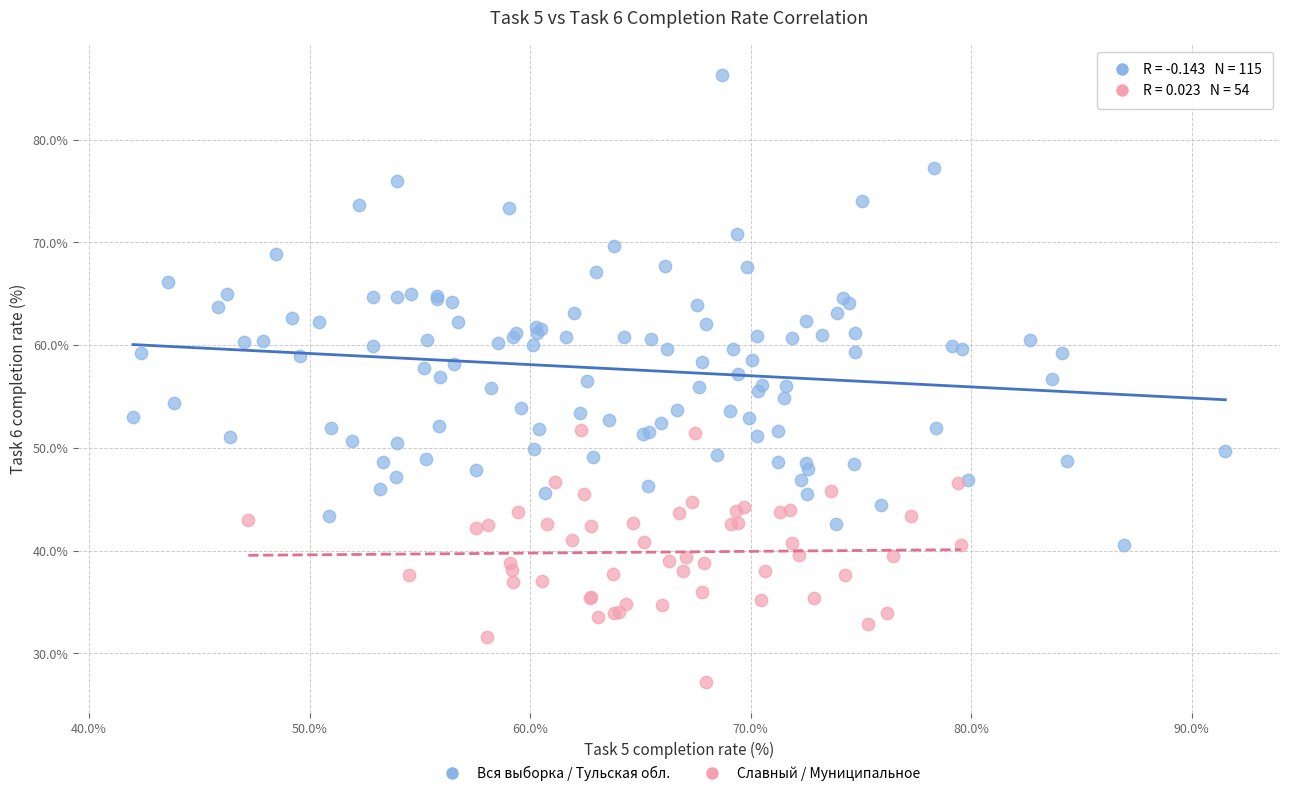

Which series has the largest Y range (max minus min)?

Вся выборка / Тульская обл.